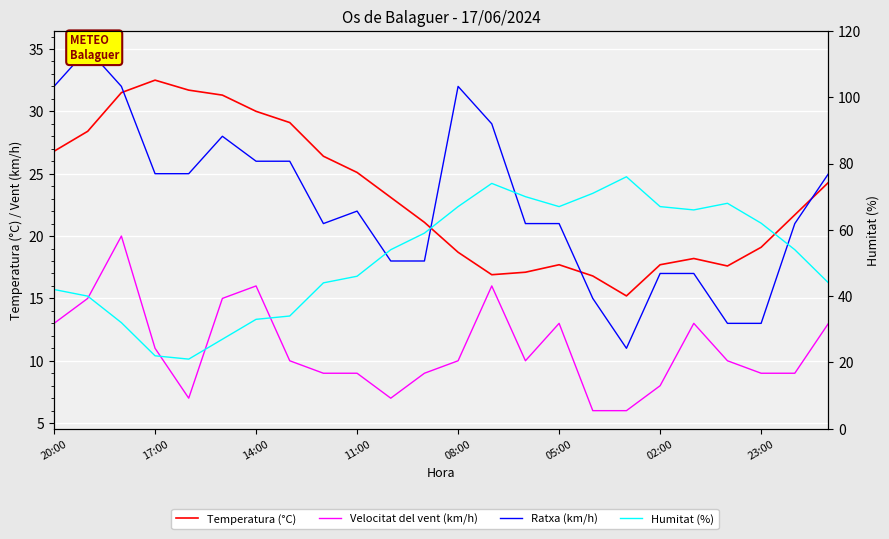

Read the Ratxa (km/h) value at 20:00.

32.0